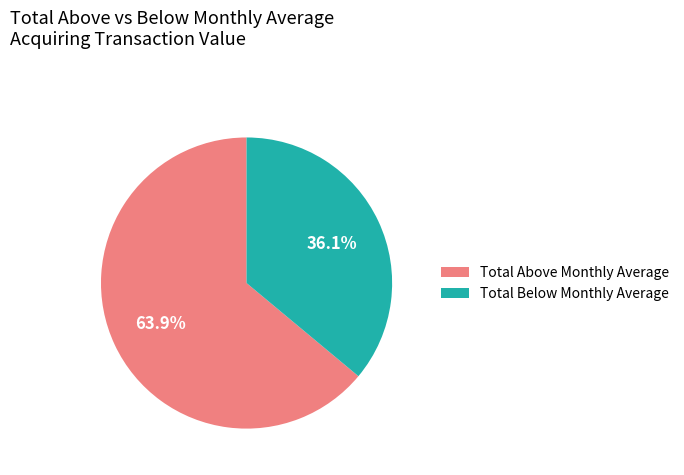

Which has a higher value, Total Above Monthly Average or Total Below Monthly Average?

Total Above Monthly Average